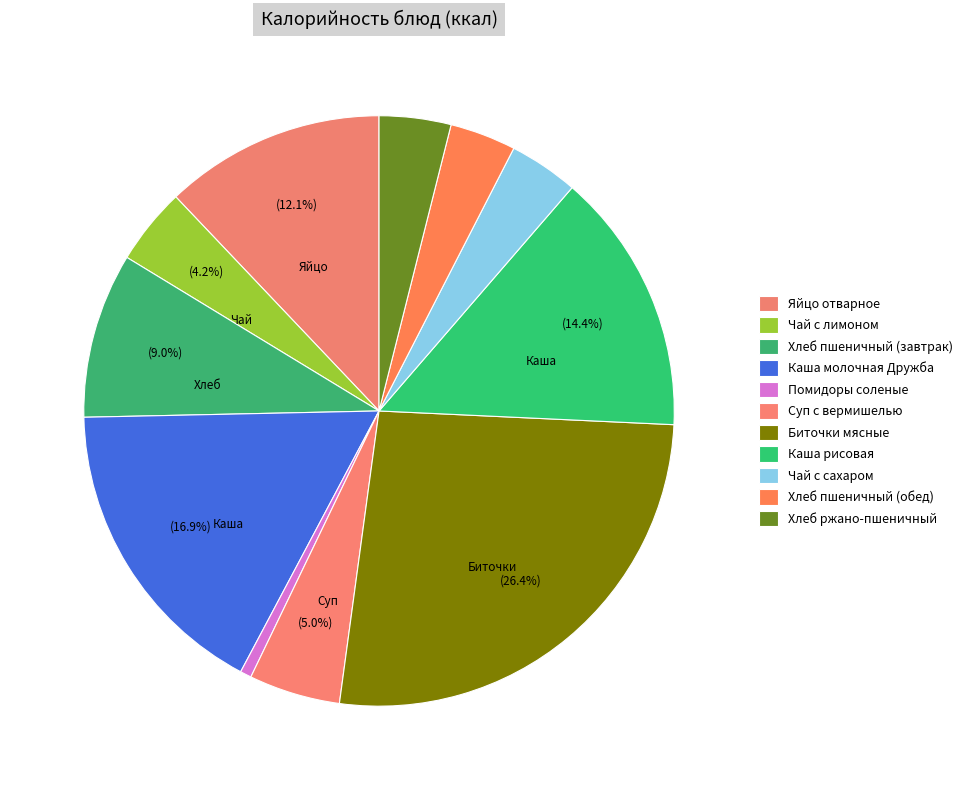

How many segments does this pie chart have?

11